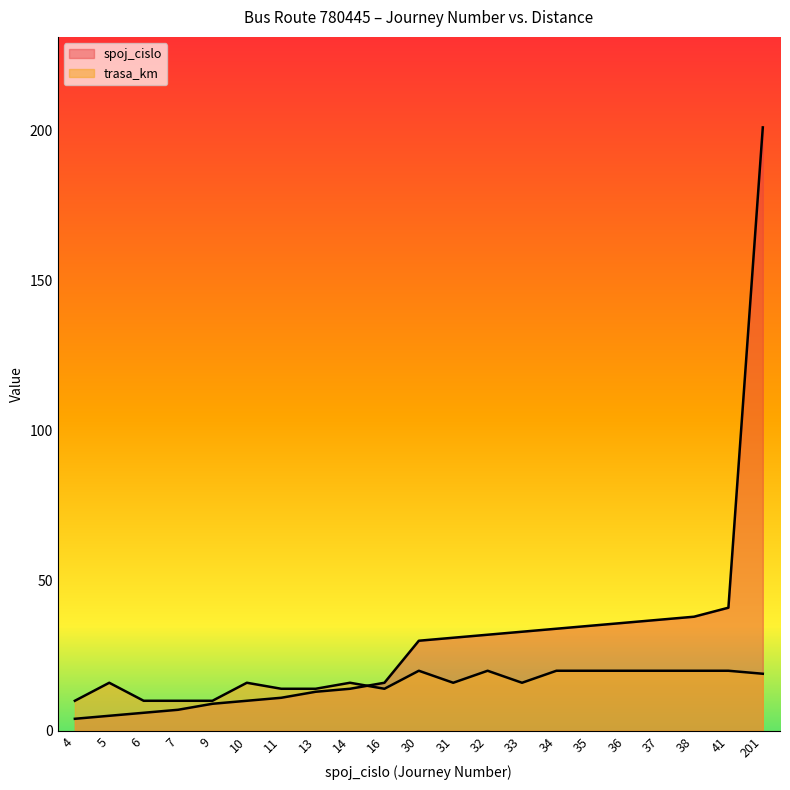

Rank the series by their maximum value, from highest to lowest.

spoj_cislo, trasa_km